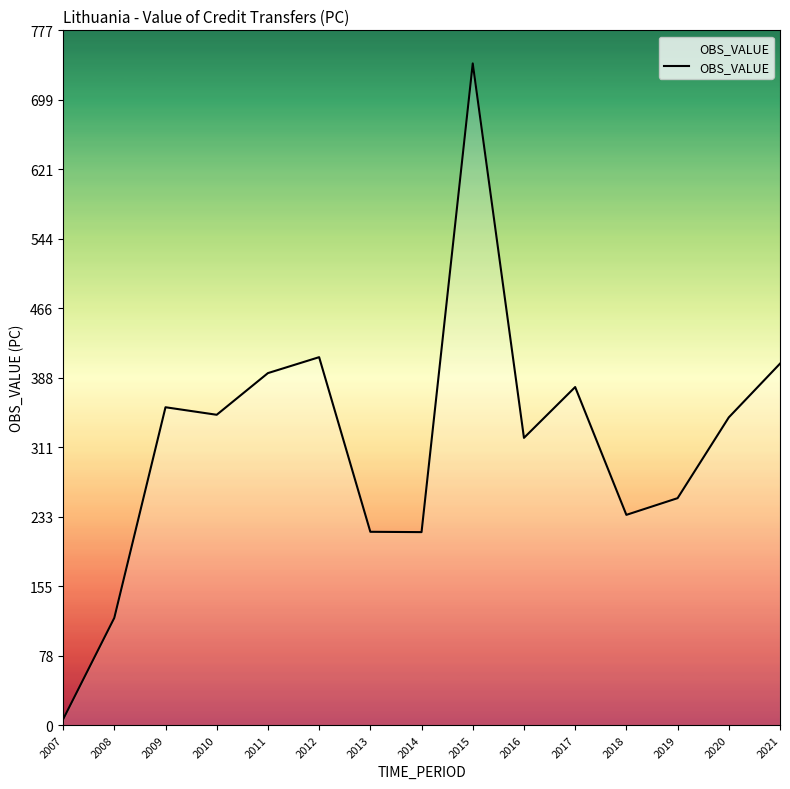

How many values are below 343?

7